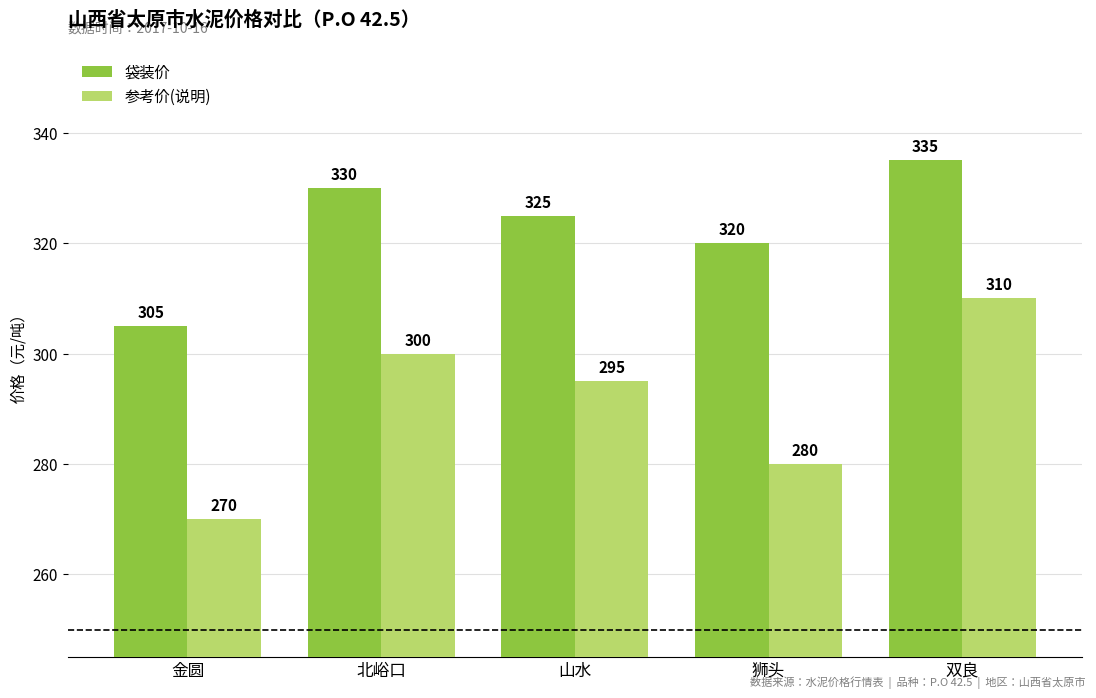

What is the spread (max minus min) of values at 狮头?

40